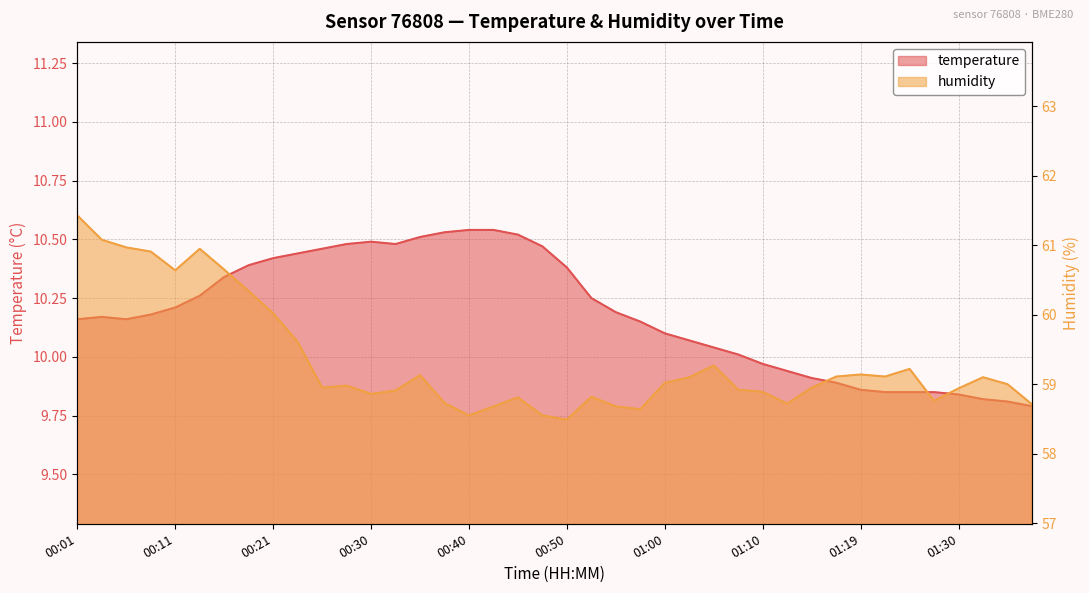

At which category does the chart reach its minimum across all series?

01:37